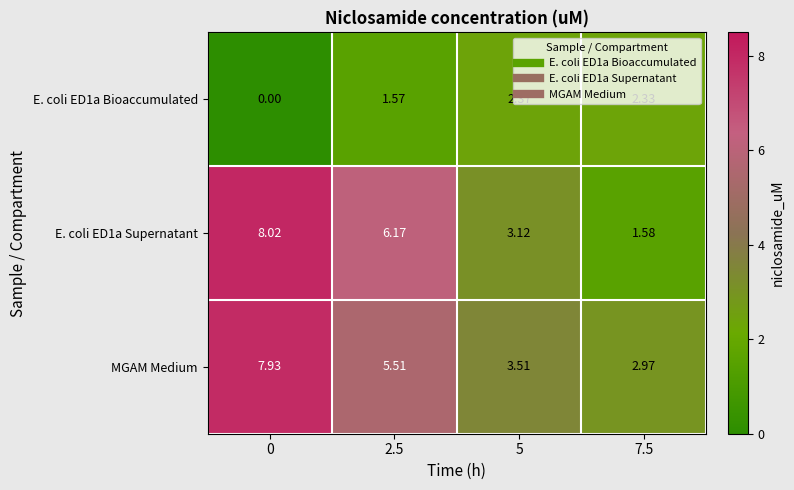

Is the value of MGAM Medium at 0 greater than the value of E. coli ED1a Supernatant at 0?

No